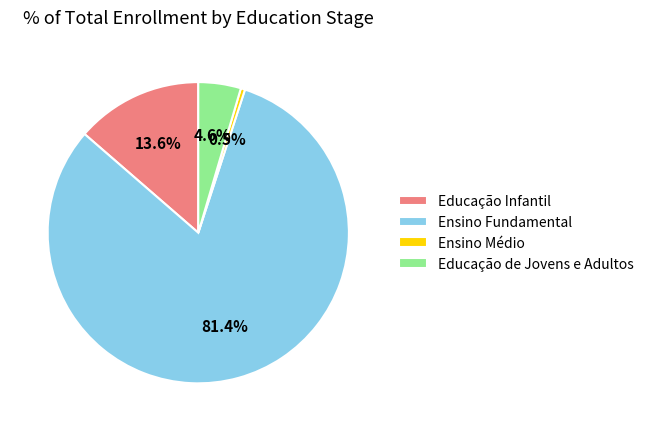

Which slice is the largest?

Ensino Fundamental